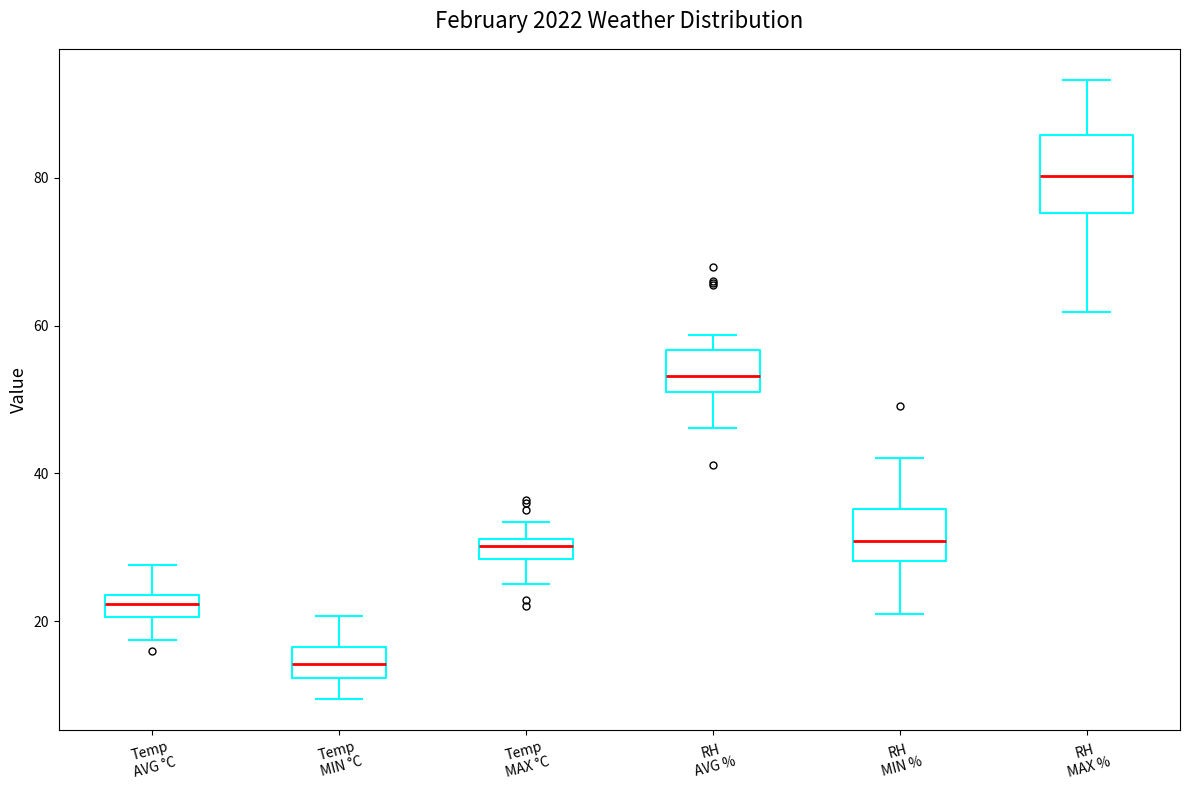

Which box has the lowest median line?

Temp MIN °C